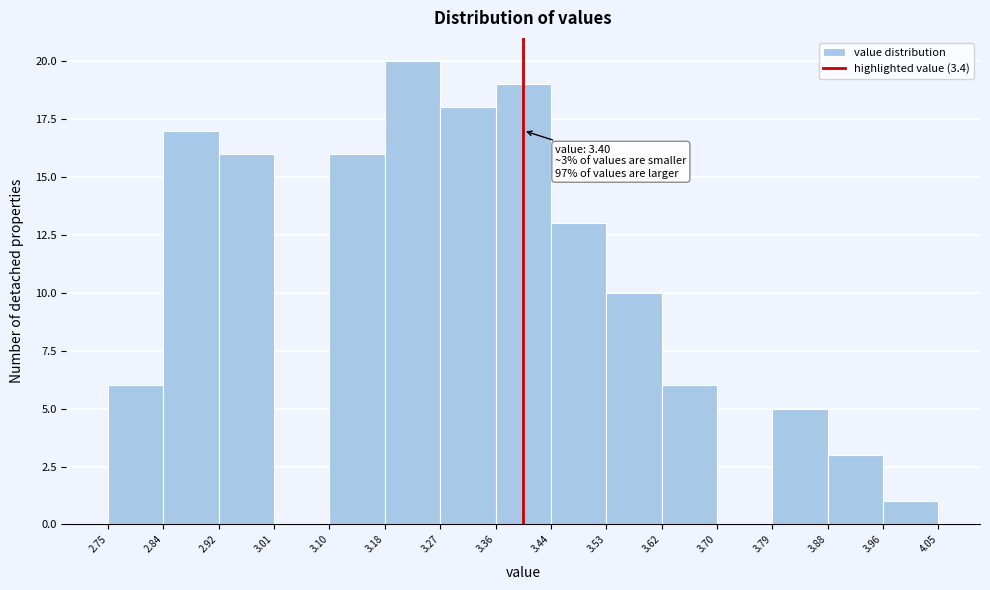

Over which range of the x-axis is the bar tallest?

3.18 to 3.27